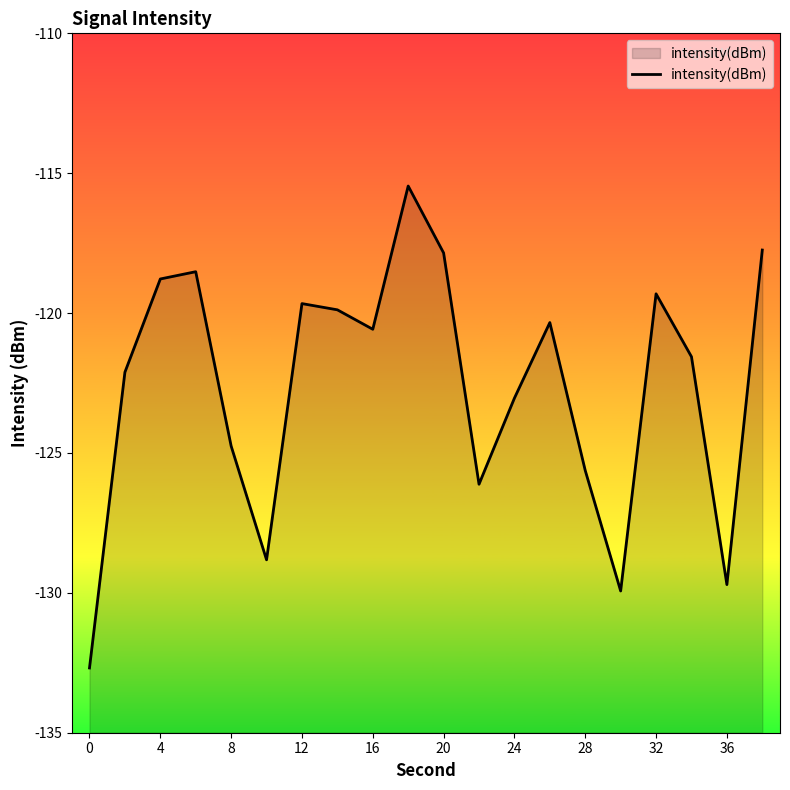

What is the smallest value displayed?

-132.7